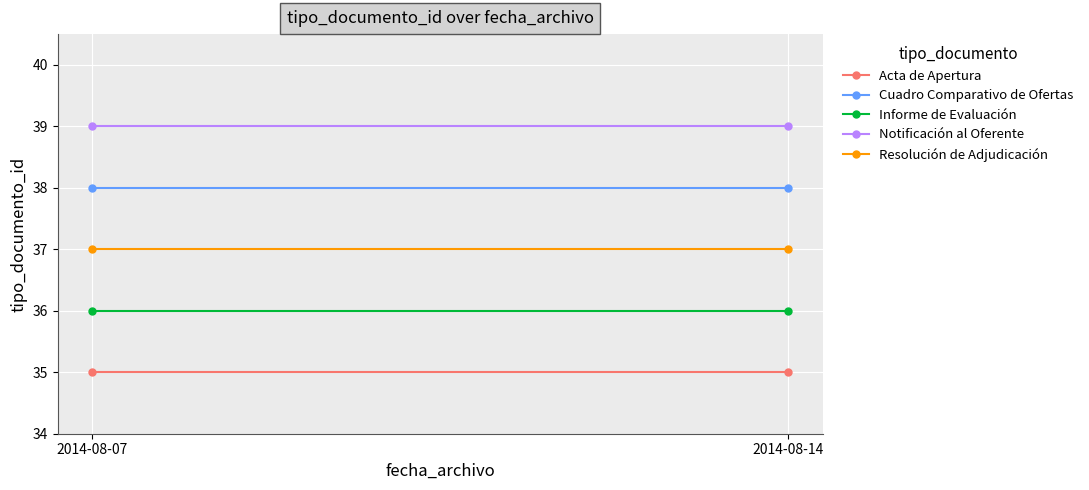

Which series has the largest total across all categories?

Notificación al Oferente